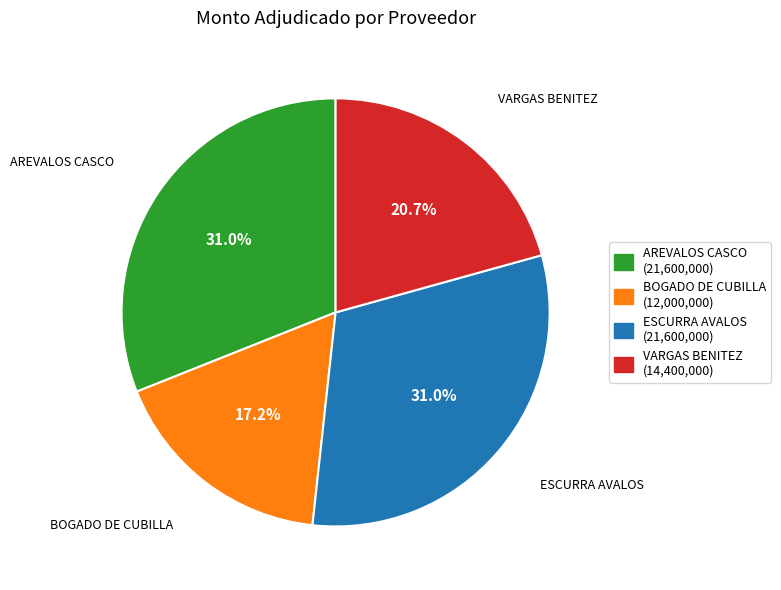

Is there a majority slice in this chart?

No